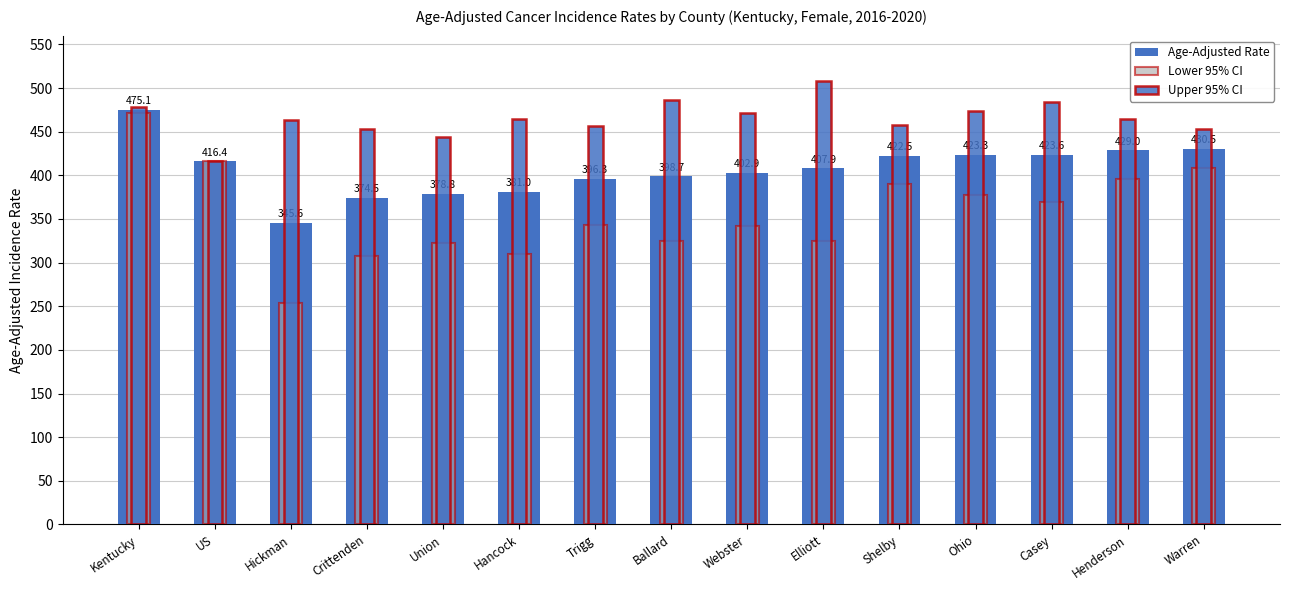

What is the value of the Upper 95% CI bar at the 4th from the left?

453.0